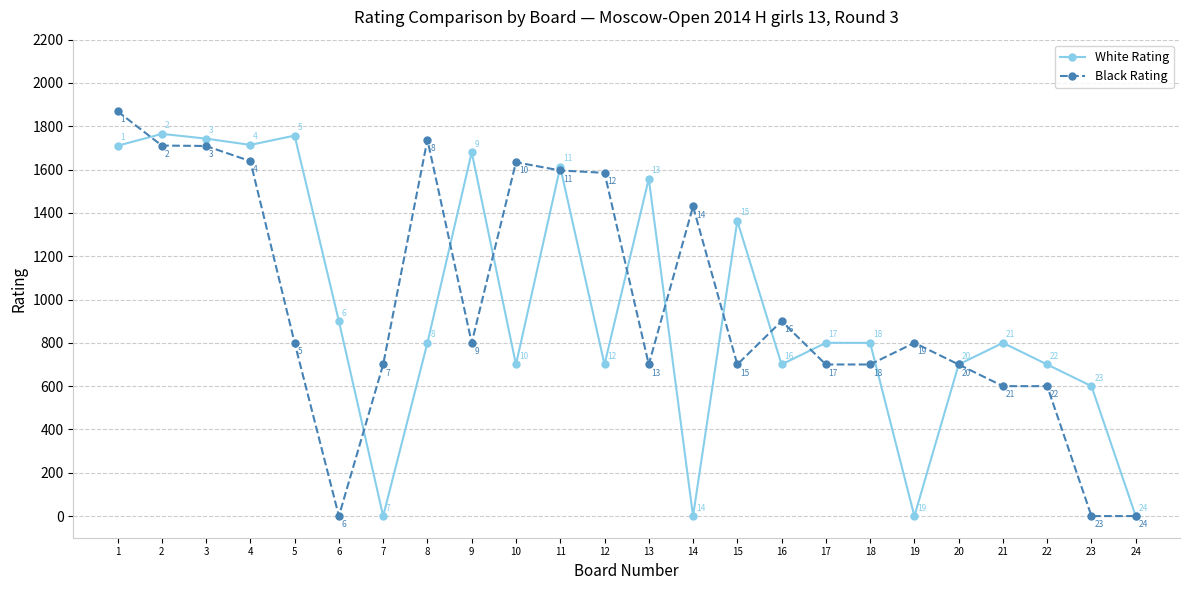

The Black Rating series shows 983 at 20. True or false?

False